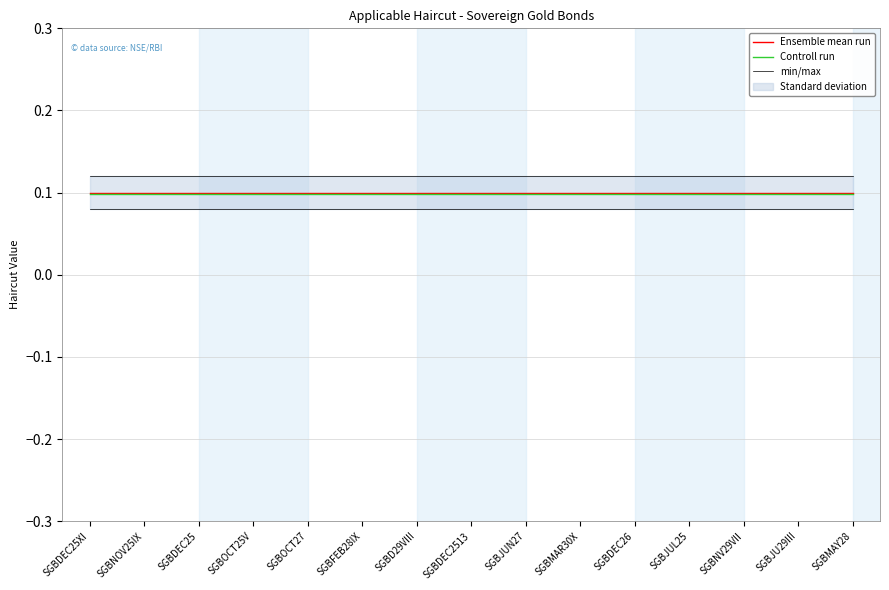

Reading left to right, list all the values displayed in this chart.

Ensemble mean run: SGBDEC25XI=0.1	SGBNOV25IX=0.1	SGBDEC25=0.1	SGBOCT25V=0.1	SGBOCT27=0.1	SGBFEB28IX=0.1	SGBD29VIII=0.1	SGBDEC2513=0.1	SGBJUN27=0.1	SGBMAR30X=0.1	SGBDEC26=0.1	SGBJUL25=0.1	SGBNV29VII=0.1	SGBJU29III=0.1	SGBMAY28=0.1
Controll run: SGBDEC25XI=0.1	SGBNOV25IX=0.1	SGBDEC25=0.1	SGBOCT25V=0.1	SGBOCT27=0.1	SGBFEB28IX=0.1	SGBD29VIII=0.1	SGBDEC2513=0.1	SGBJUN27=0.1	SGBMAR30X=0.1	SGBDEC26=0.1	SGBJUL25=0.1	SGBNV29VII=0.1	SGBJU29III=0.1	SGBMAY28=0.1
min/max: SGBDEC25XI=0.1	SGBNOV25IX=0.1	SGBDEC25=0.1	SGBOCT25V=0.1	SGBOCT27=0.1	SGBFEB28IX=0.1	SGBD29VIII=0.1	SGBDEC2513=0.1	SGBJUN27=0.1	SGBMAR30X=0.1	SGBDEC26=0.1	SGBJUL25=0.1	SGBNV29VII=0.1	SGBJU29III=0.1	SGBMAY28=0.1